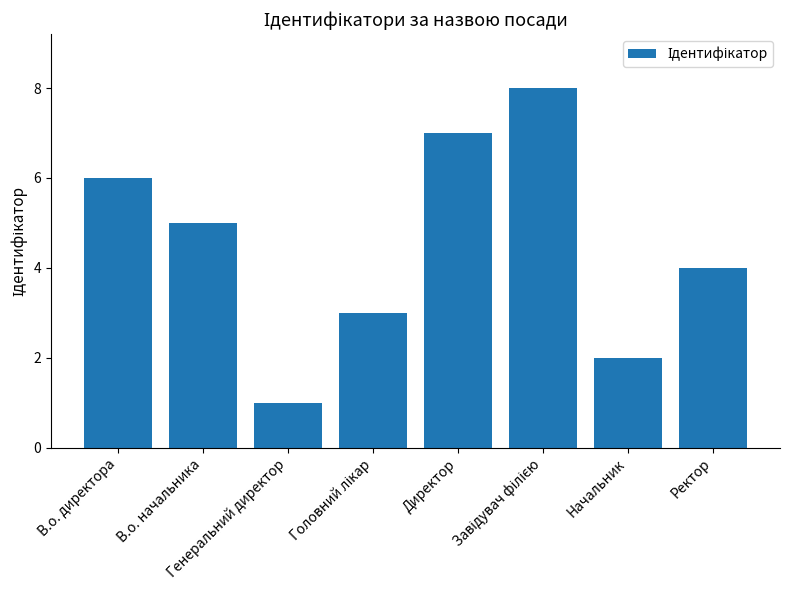

Are the bars grouped side by side (vs. stacked)?

No